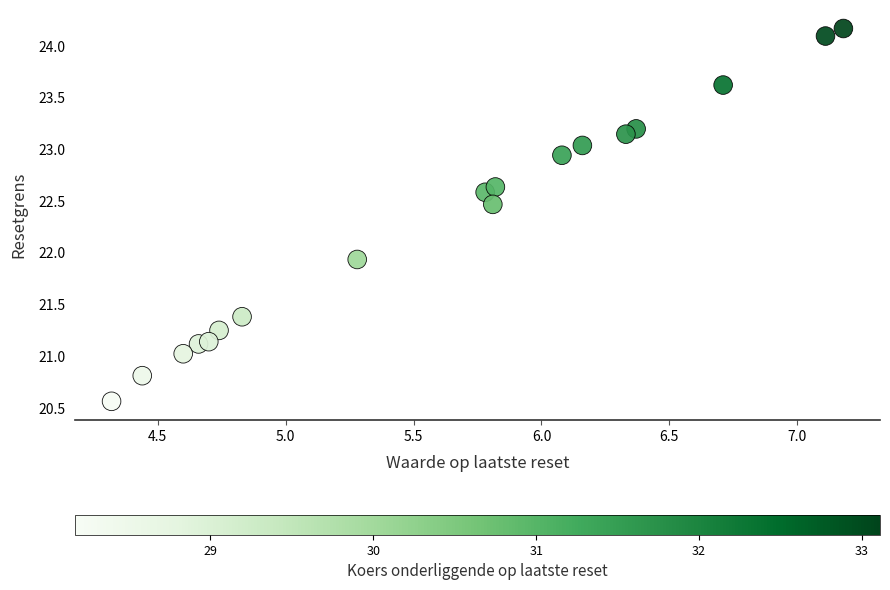

What Y value in the scatter plot is closest to 22?

21.9